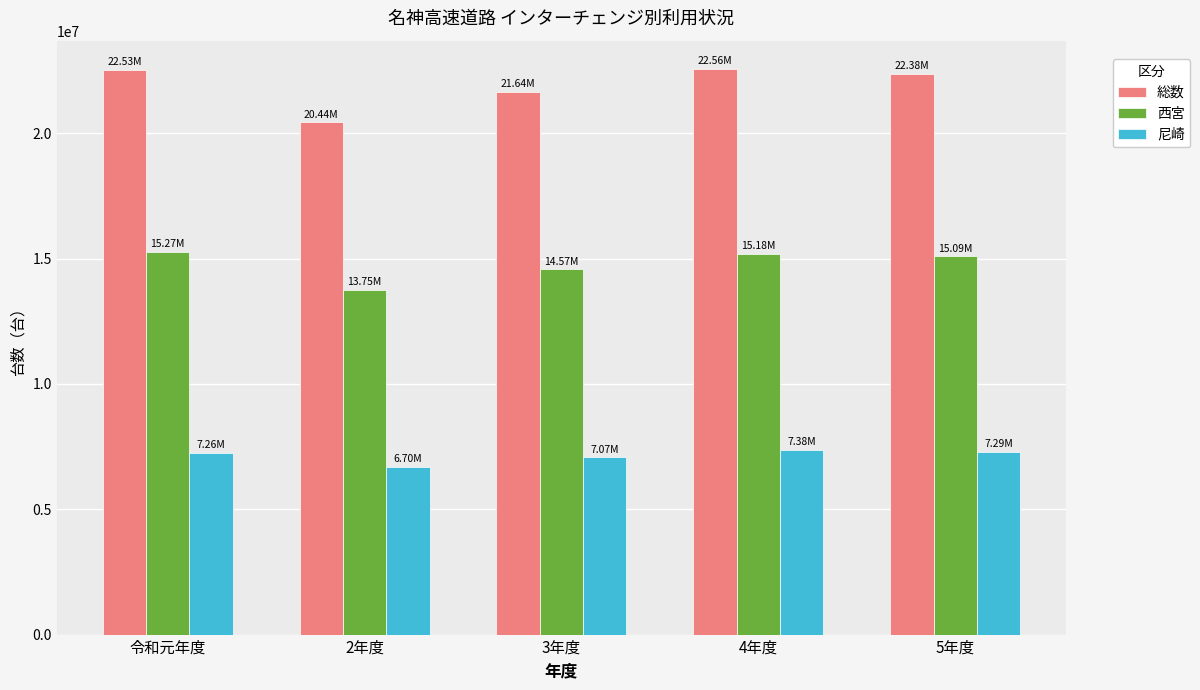

What is the difference between the maximum and minimum values in the 総数 series?

2121853